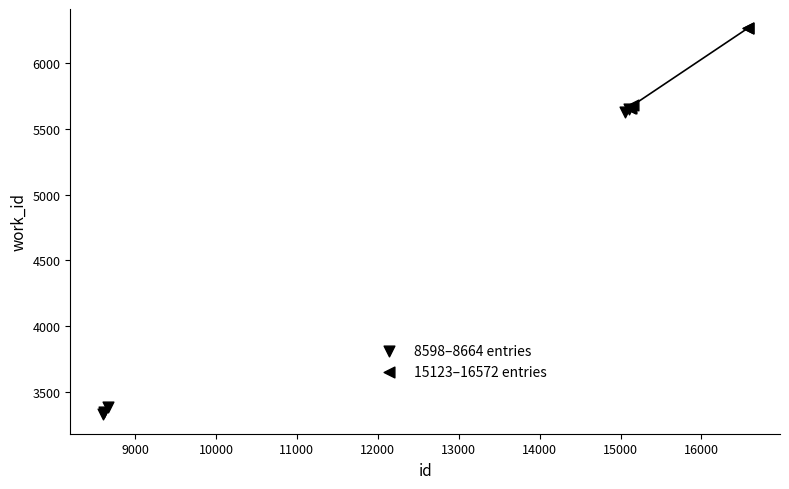

What are all the series names shown in the legend?

8598–8664 entries, 15123–16572 entries